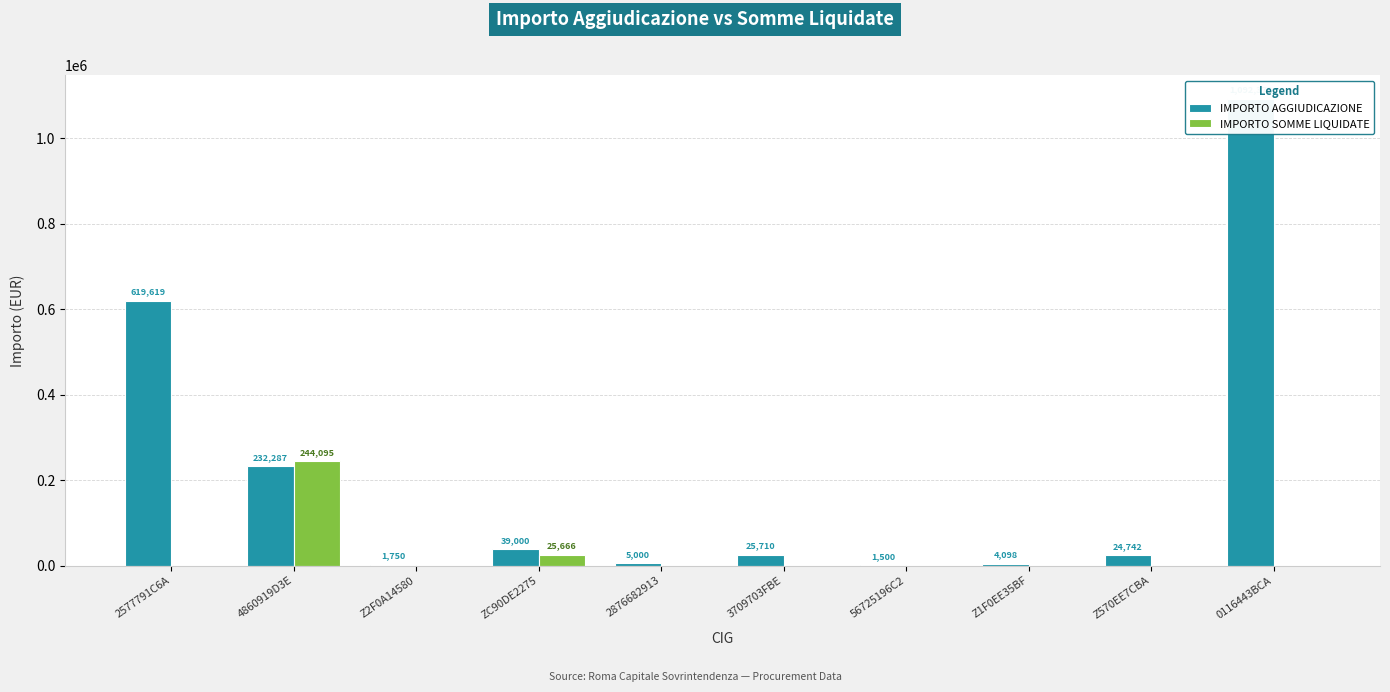

Reading right to left, transcribe all the data shown in this chart.

IMPORTO AGGIUDICAZIONE: 0116443BCA=1092379.0	Z570EE7CBA=24741.6	Z1F0EE35BF=4098.4	56725196C2=1500.0	3709703FBE=25710.0	2876682913=5000.0	ZC90DE2275=39000.0	Z2F0A14580=1750.0	4860919D3E=232287.2	2577791C6A=619619.0
IMPORTO SOMME LIQUIDATE: 0116443BCA=0.0	Z570EE7CBA=0.0	Z1F0EE35BF=0.0	56725196C2=0.0	3709703FBE=0.0	2876682913=0.0	ZC90DE2275=25666.1	Z2F0A14580=0.0	4860919D3E=244094.7	2577791C6A=0.0